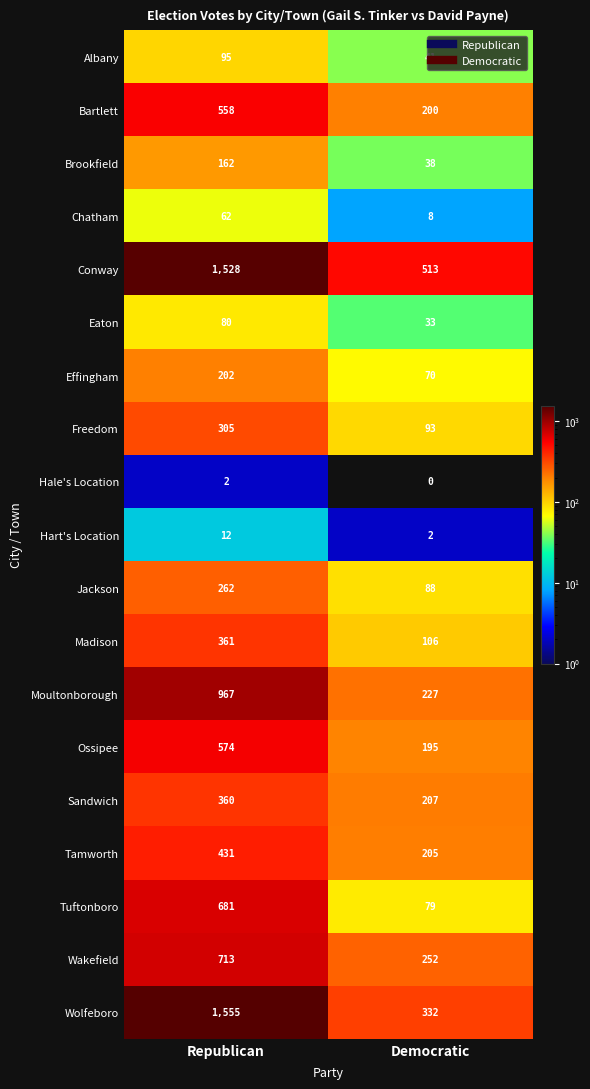

What is the sum of all Hart's Location values?

14